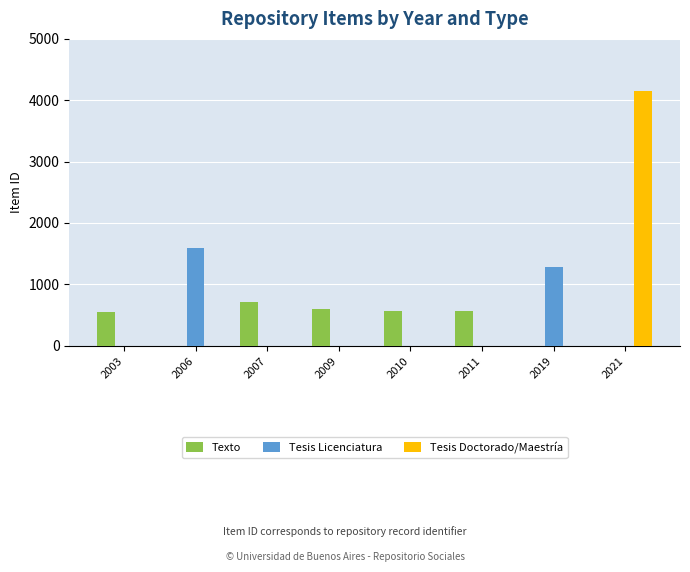

What is the sum of all Tesis Licenciatura values?

2871